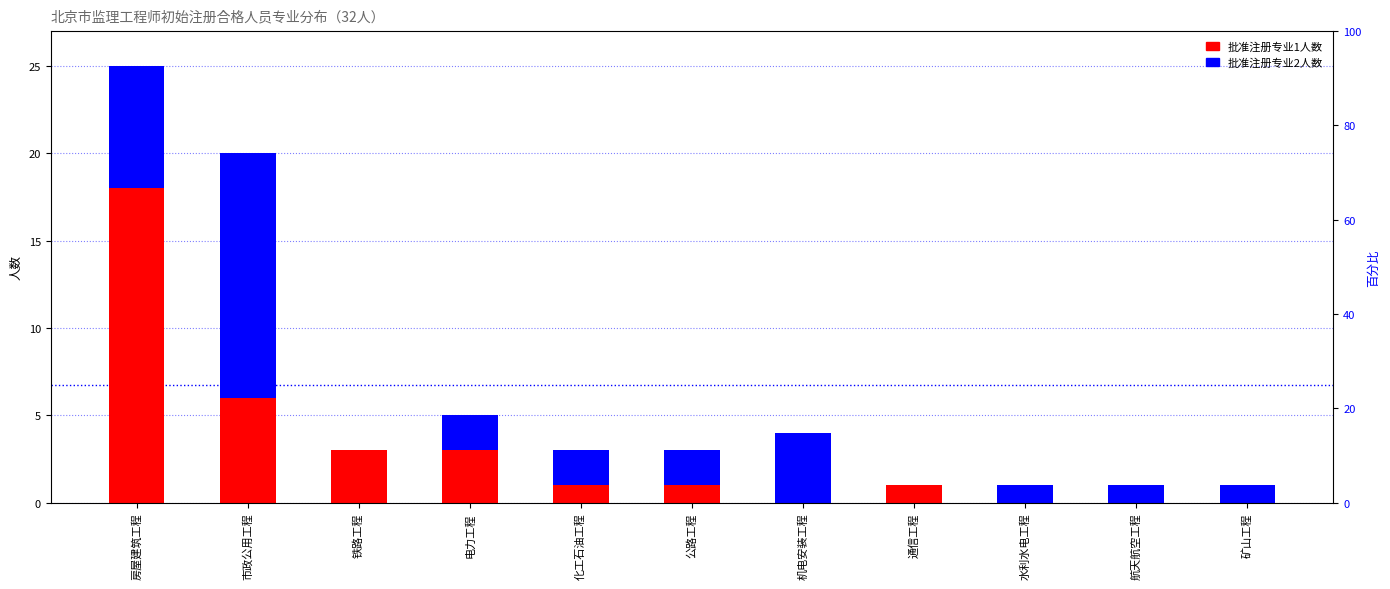

Does the chart contain any negative values?

No